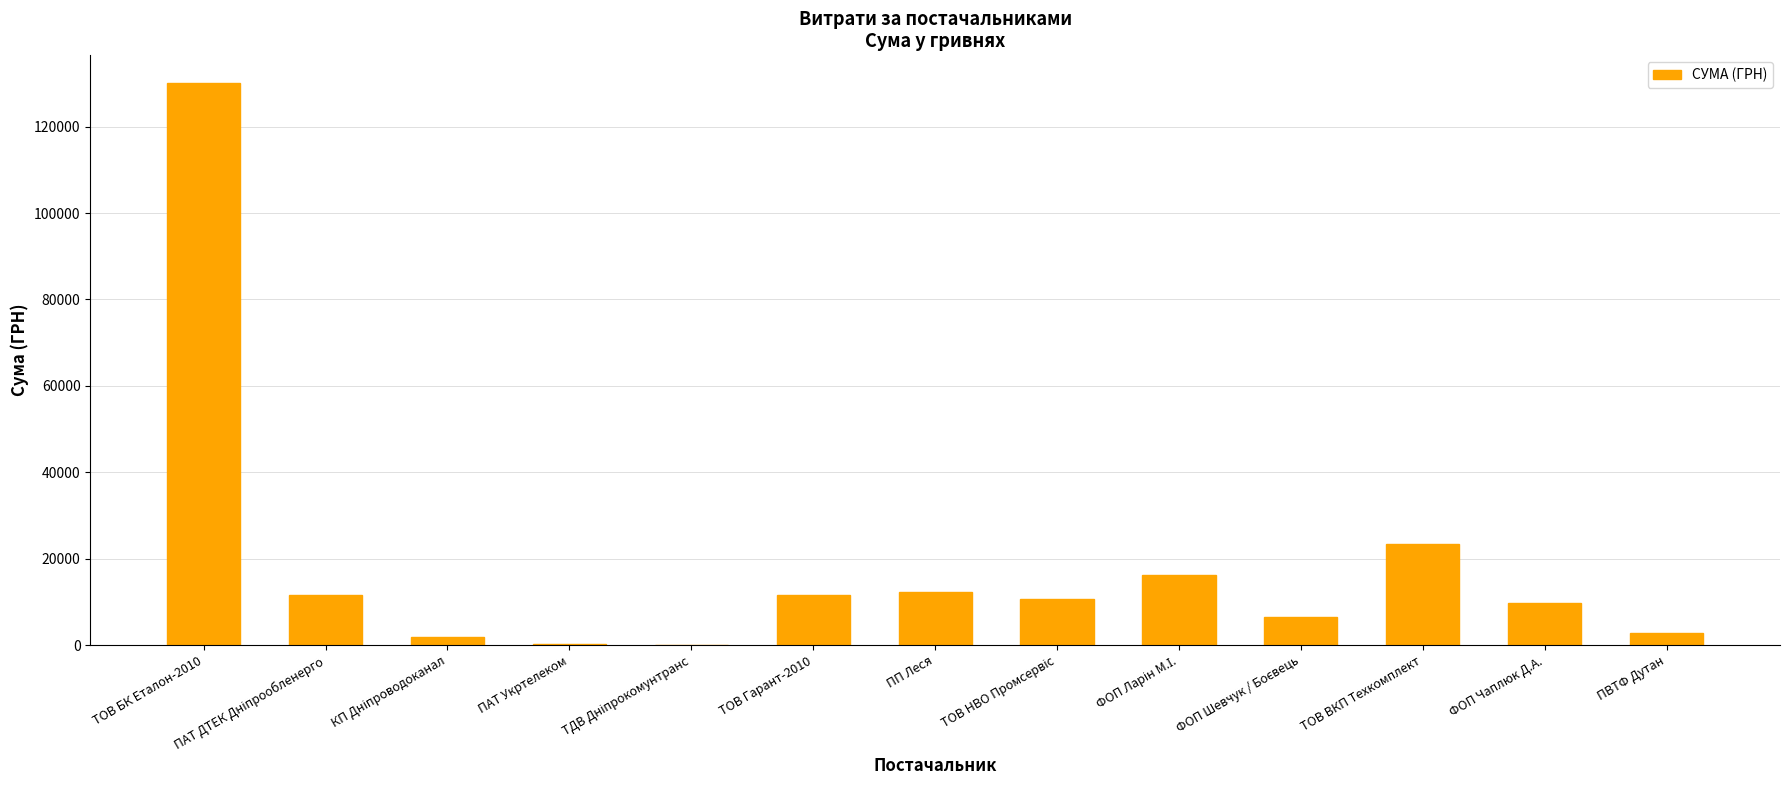

At which label is the value closest to 65067?

ТОВ ВКП Техкомплект